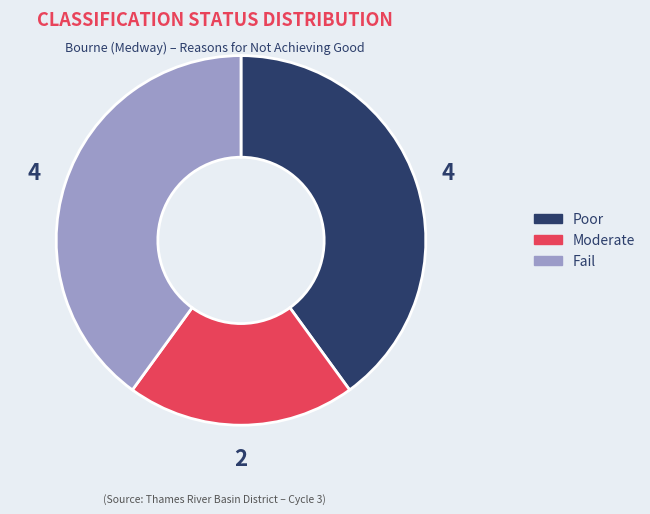

Is there any slice that represents more than half of the pie?

No